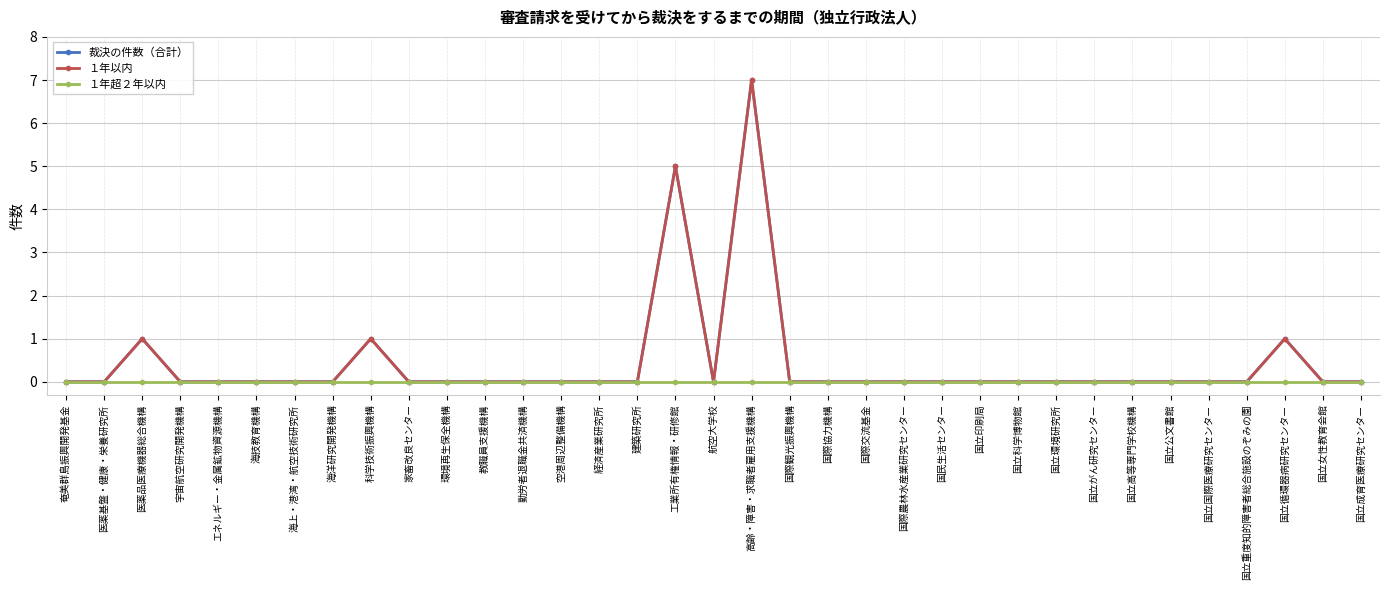

Does the chart have visible grid lines?

Yes